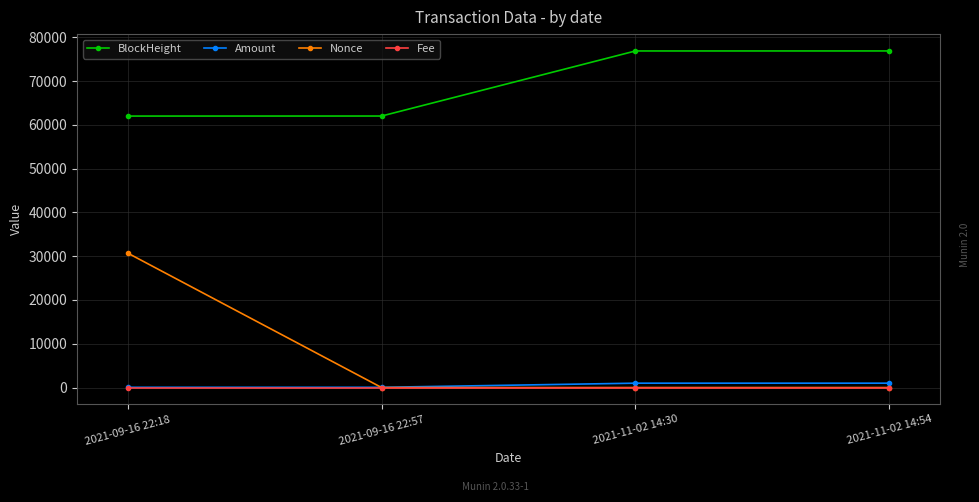

The value of BlockHeight at 2021-11-02 14:30 is 76868.0. True or false?

True